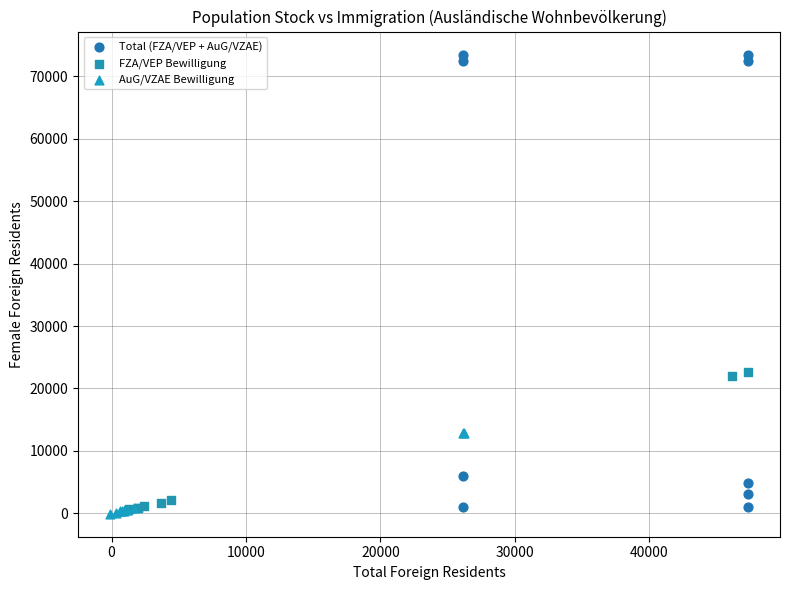

Which series has the widest spread of Y values?

Total (FZA/VEP + AuG/VZAE)